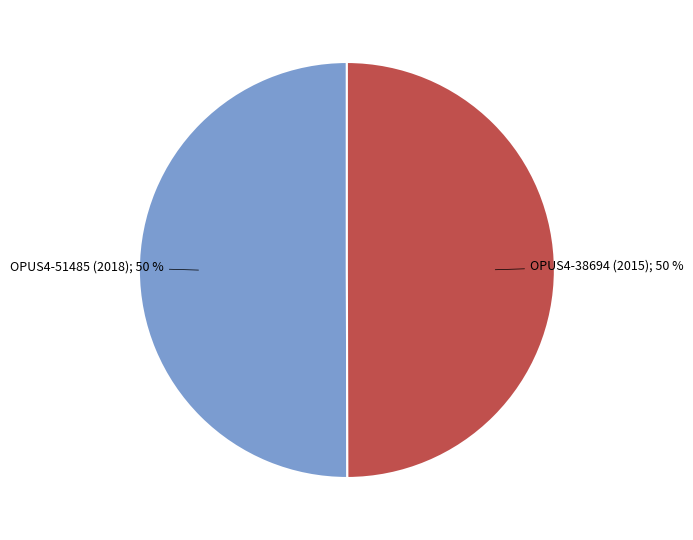

To the nearest percent, what is the average slice percentage?

50%